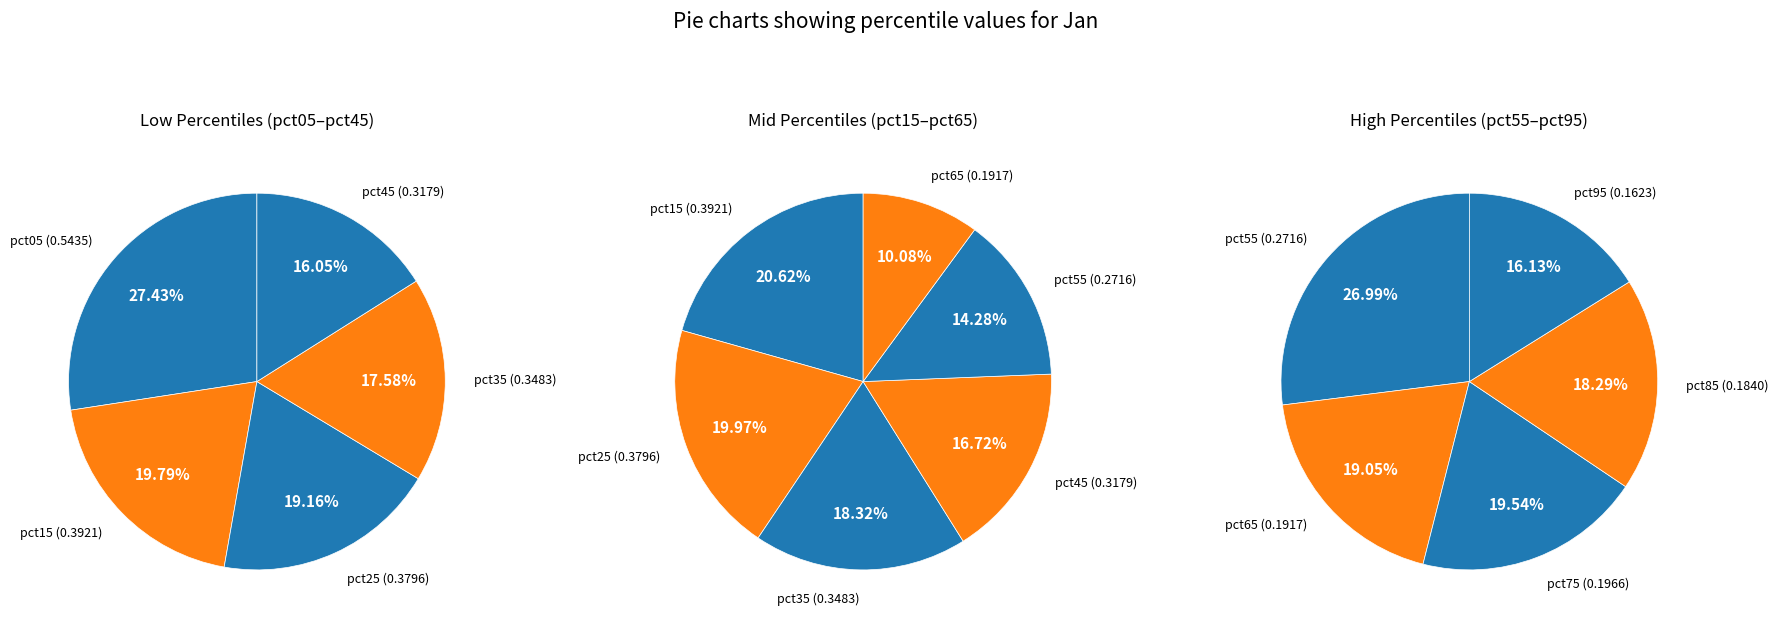

Count the number of slices in the pie.

10